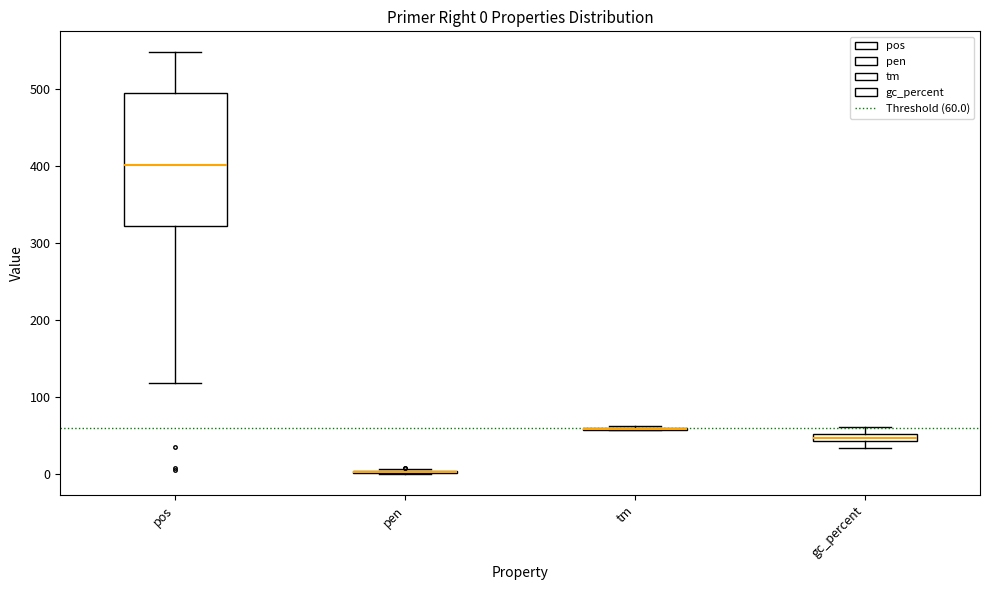

Which box is the tallest, from its lower edge to its upper edge?

pos